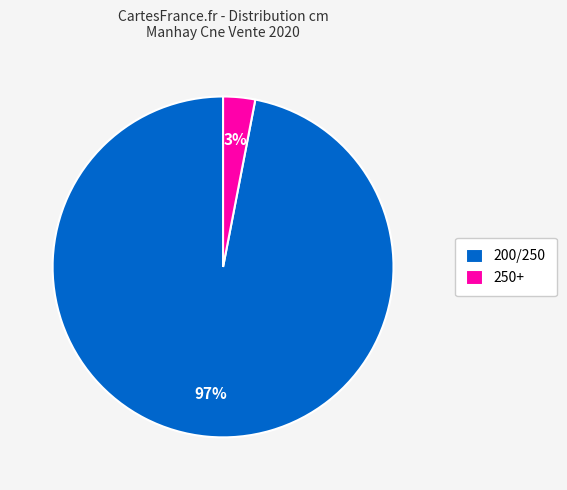

What is the largest slice in the pie chart?

200/250